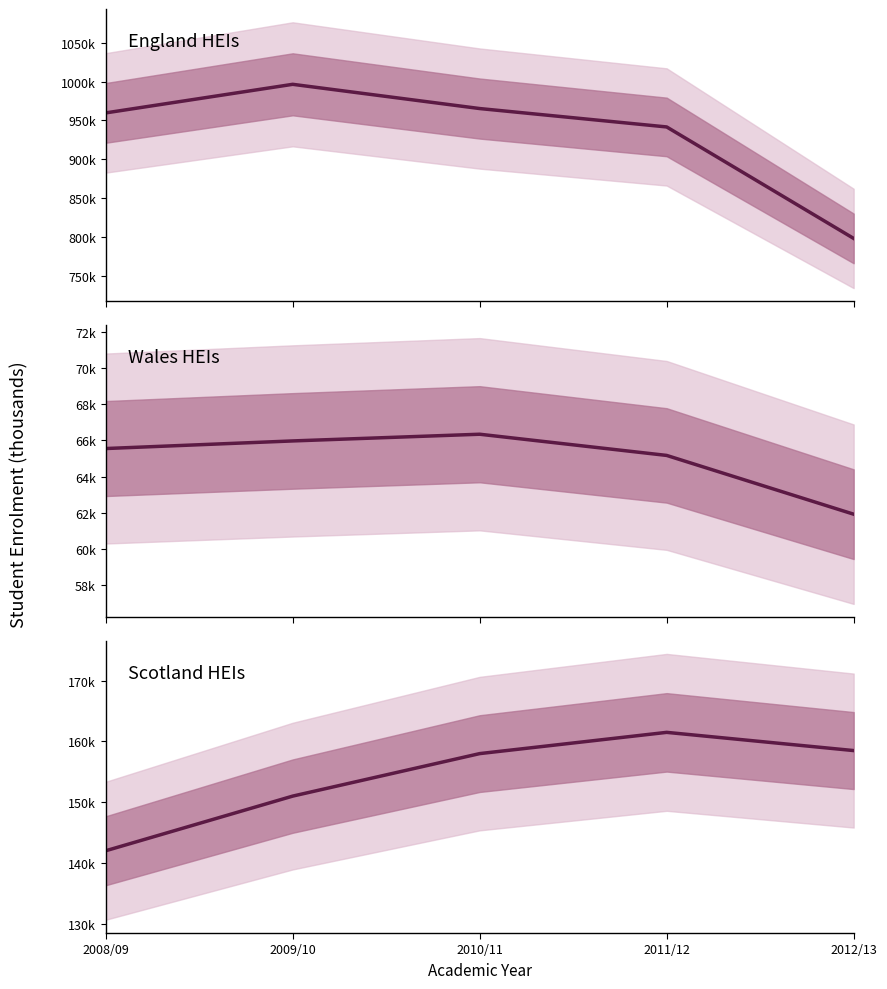

What is the difference between the Total (England) values at 2009/10 and 2011/12?

54.8